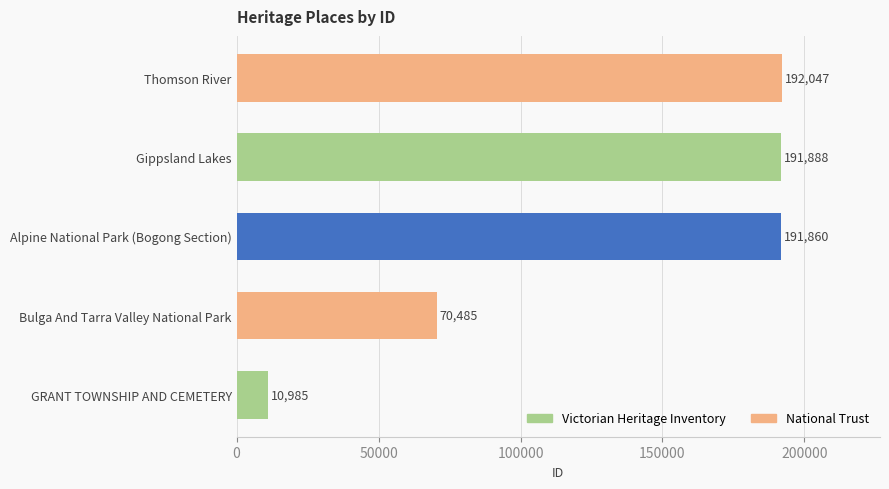

Rank the categories by value from lowest to highest.

GRANT TOWNSHIP AND CEMETERY, Bulga And Tarra Valley National Park, Alpine National Park (Bogong Section), Gippsland Lakes, Thomson River